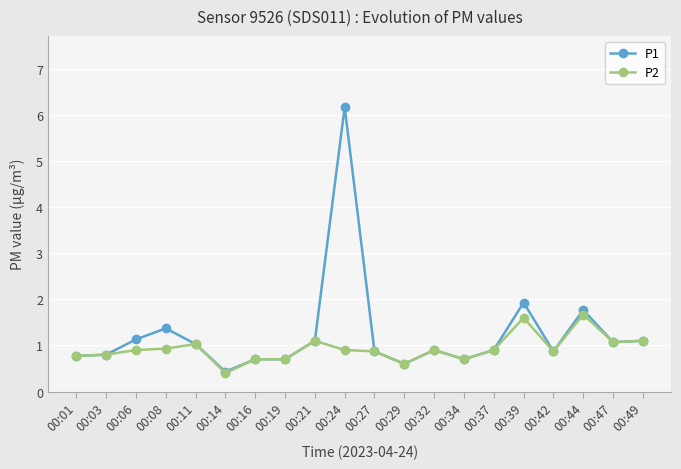

Between 00:08 and 00:44, which series saw the biggest shift?

P2